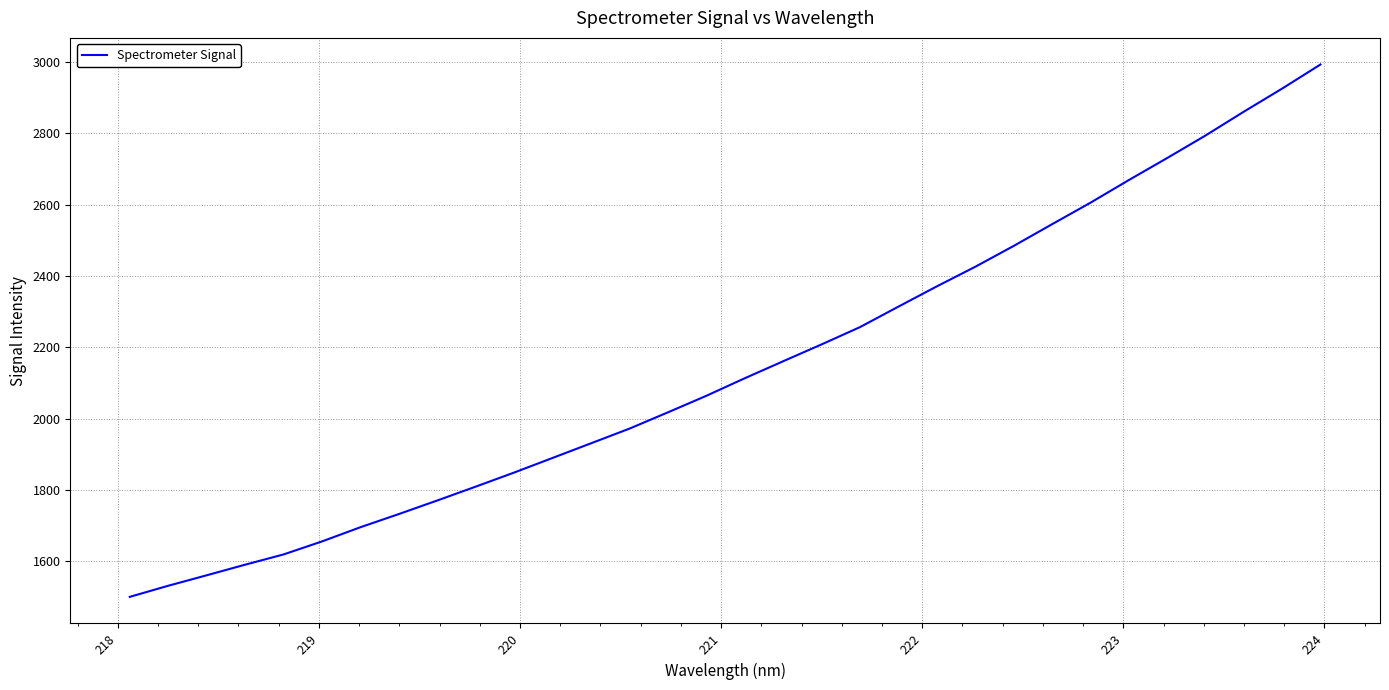

What is the difference between the maximum and minimum values?

1492.8